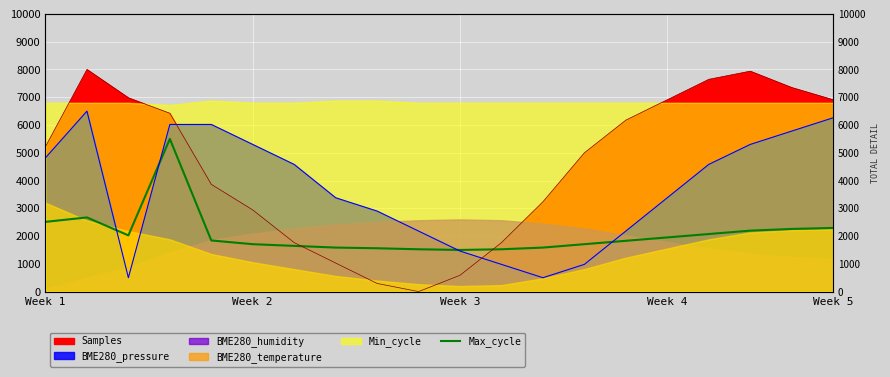

What is the label of the 8th point from the left?

7